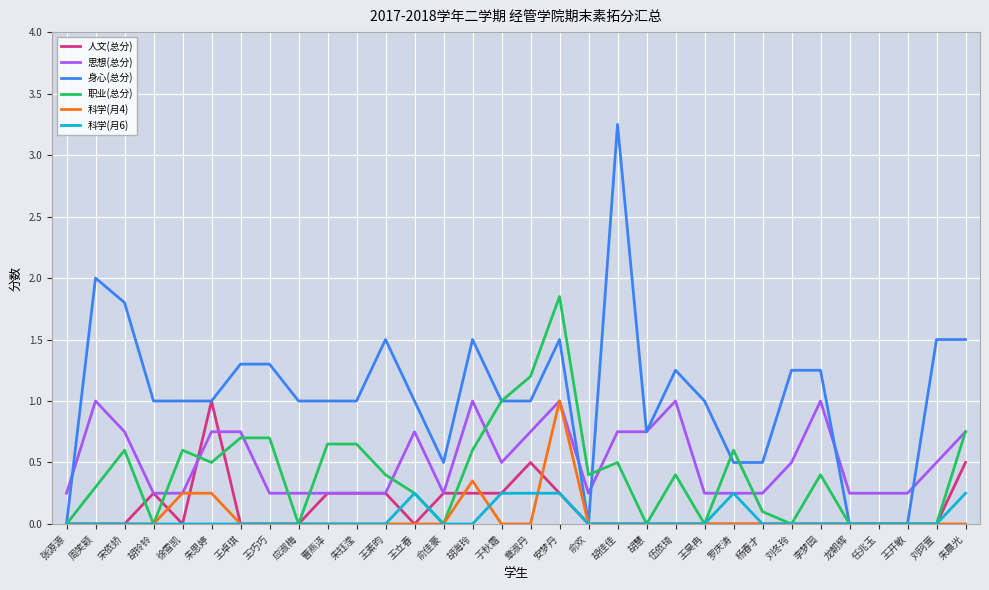

What position from the right is 刘冬玲?

7